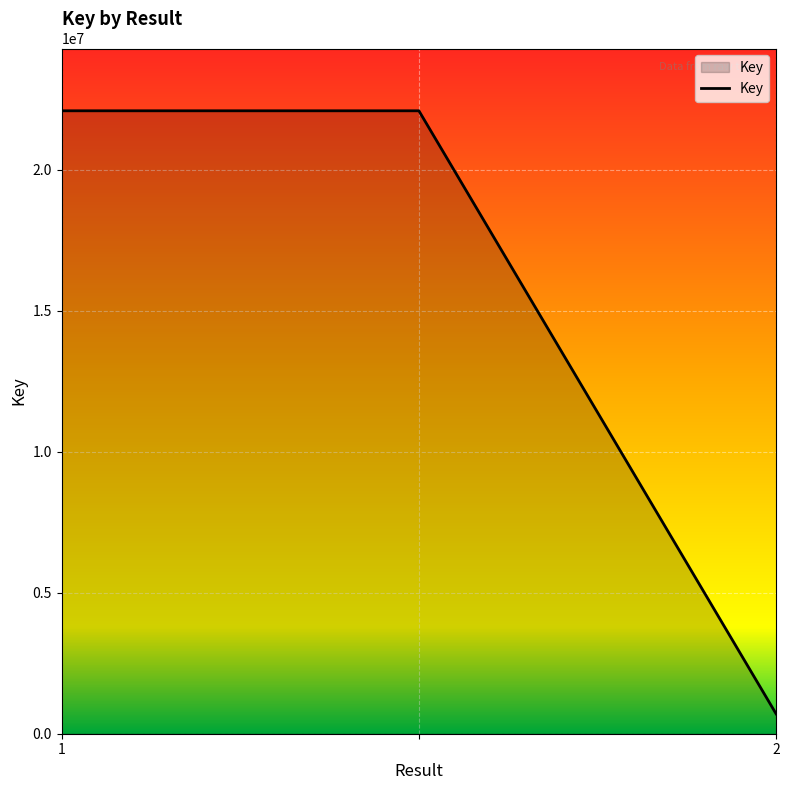

What is the greatest value displayed?

22086725